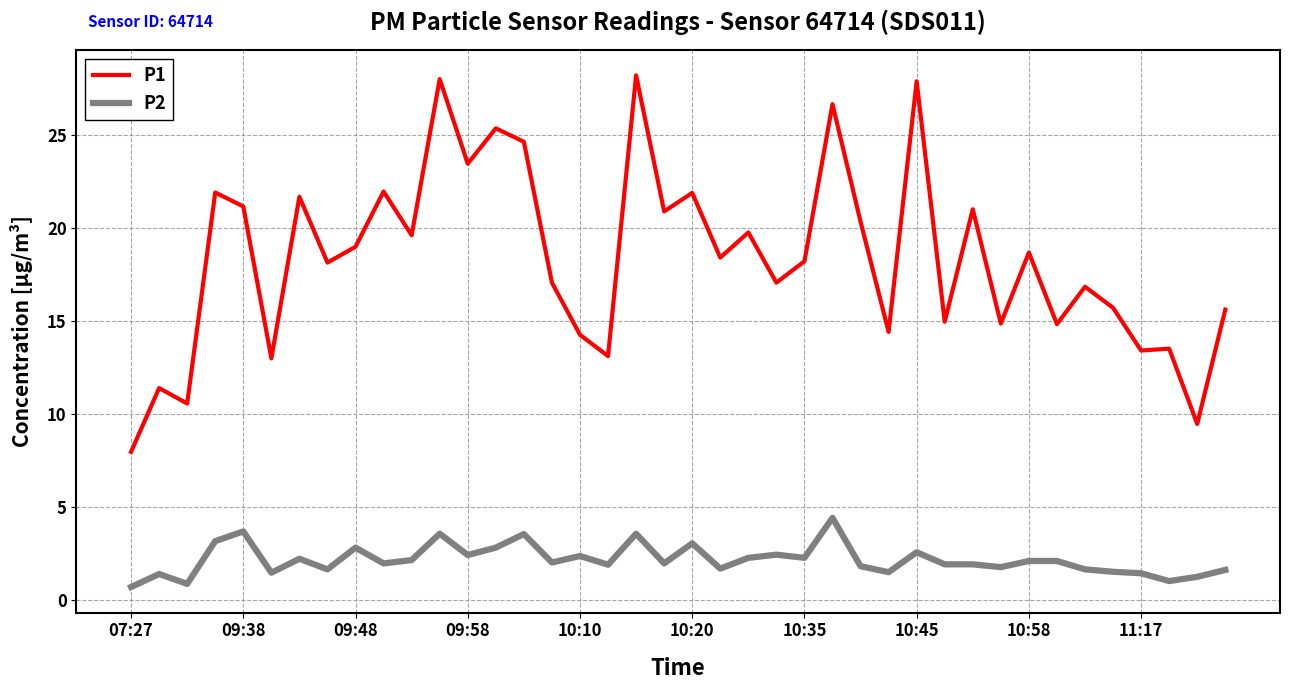

List the series in order of their peak value, lowest first.

P2, P1